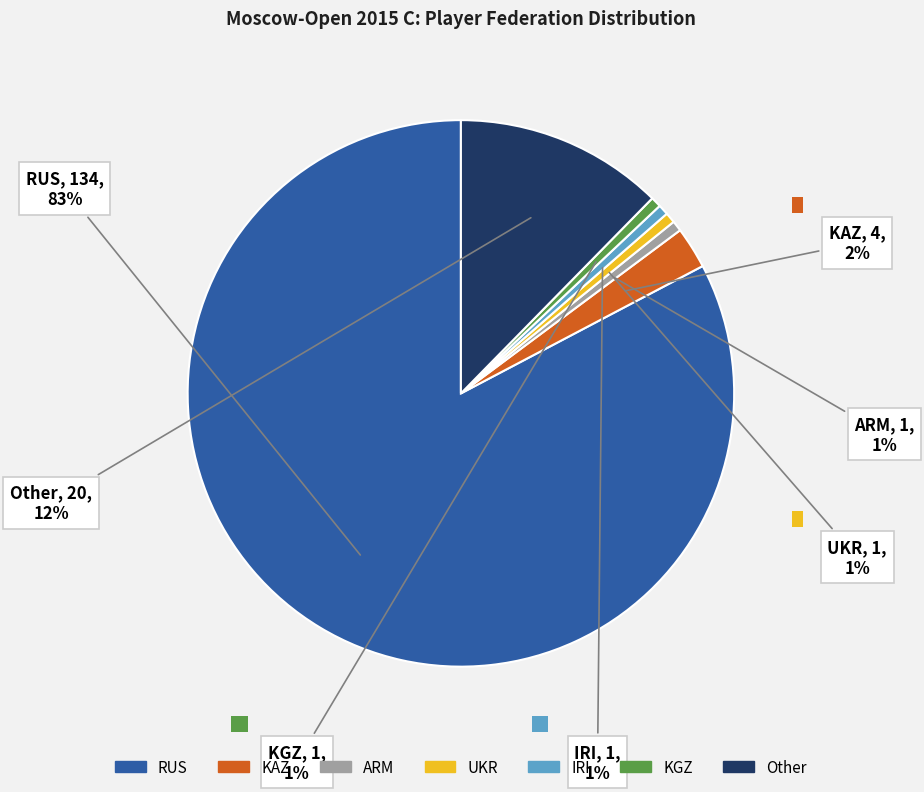

To the nearest percent, what percentage of the pie is ARM?

1%